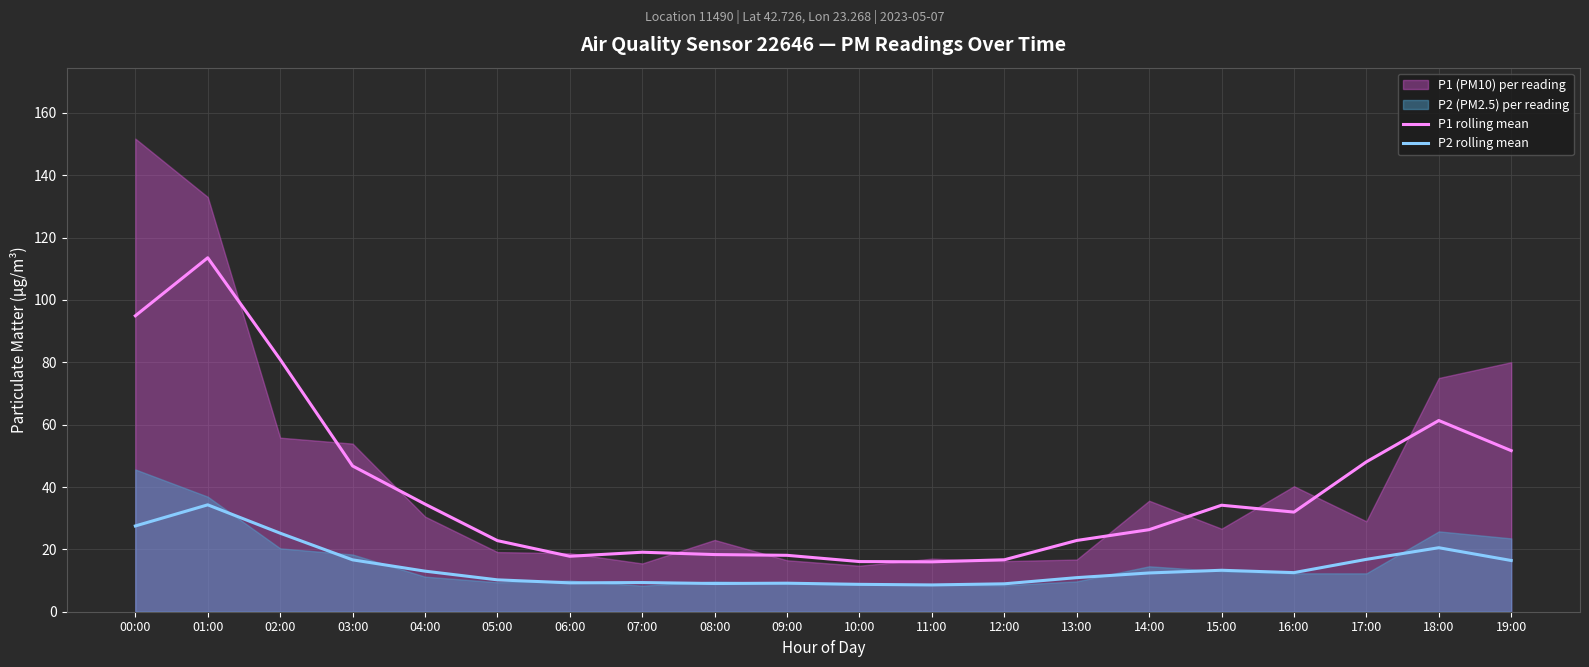

True or false: P1 rolling mean has a value of 80.9 at 02:00.

True